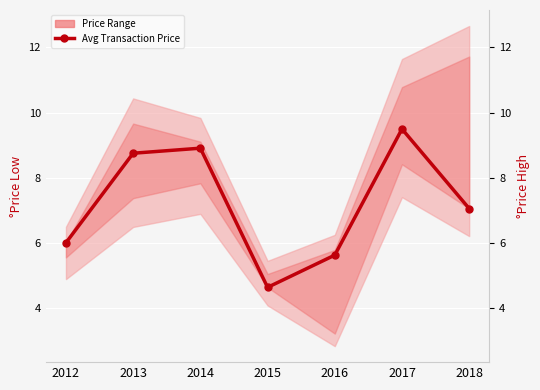

What is the change in value from 2017 to 2018?

-2.4